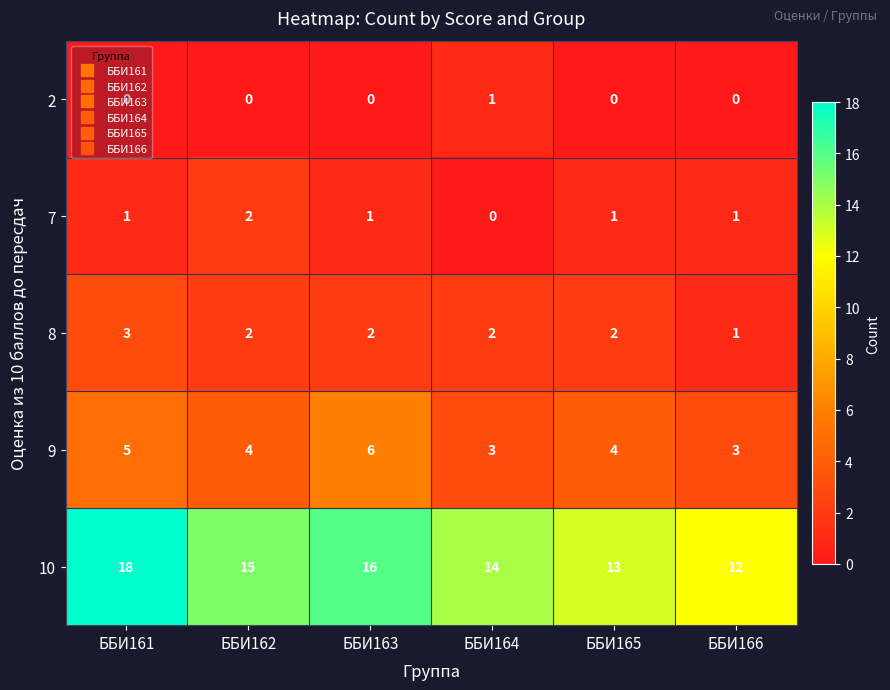

Which category has the lowest value in the 8 series?

ББИ166